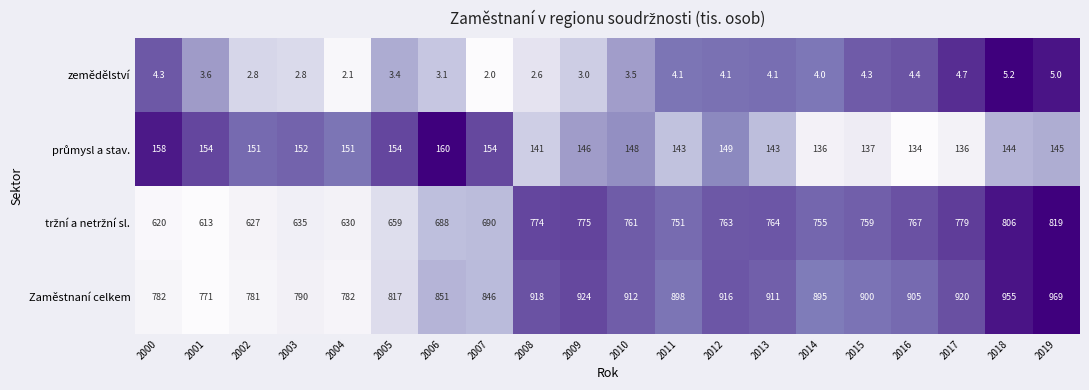

What is the sum of all Zaměstnaní celkem values?

17443.0